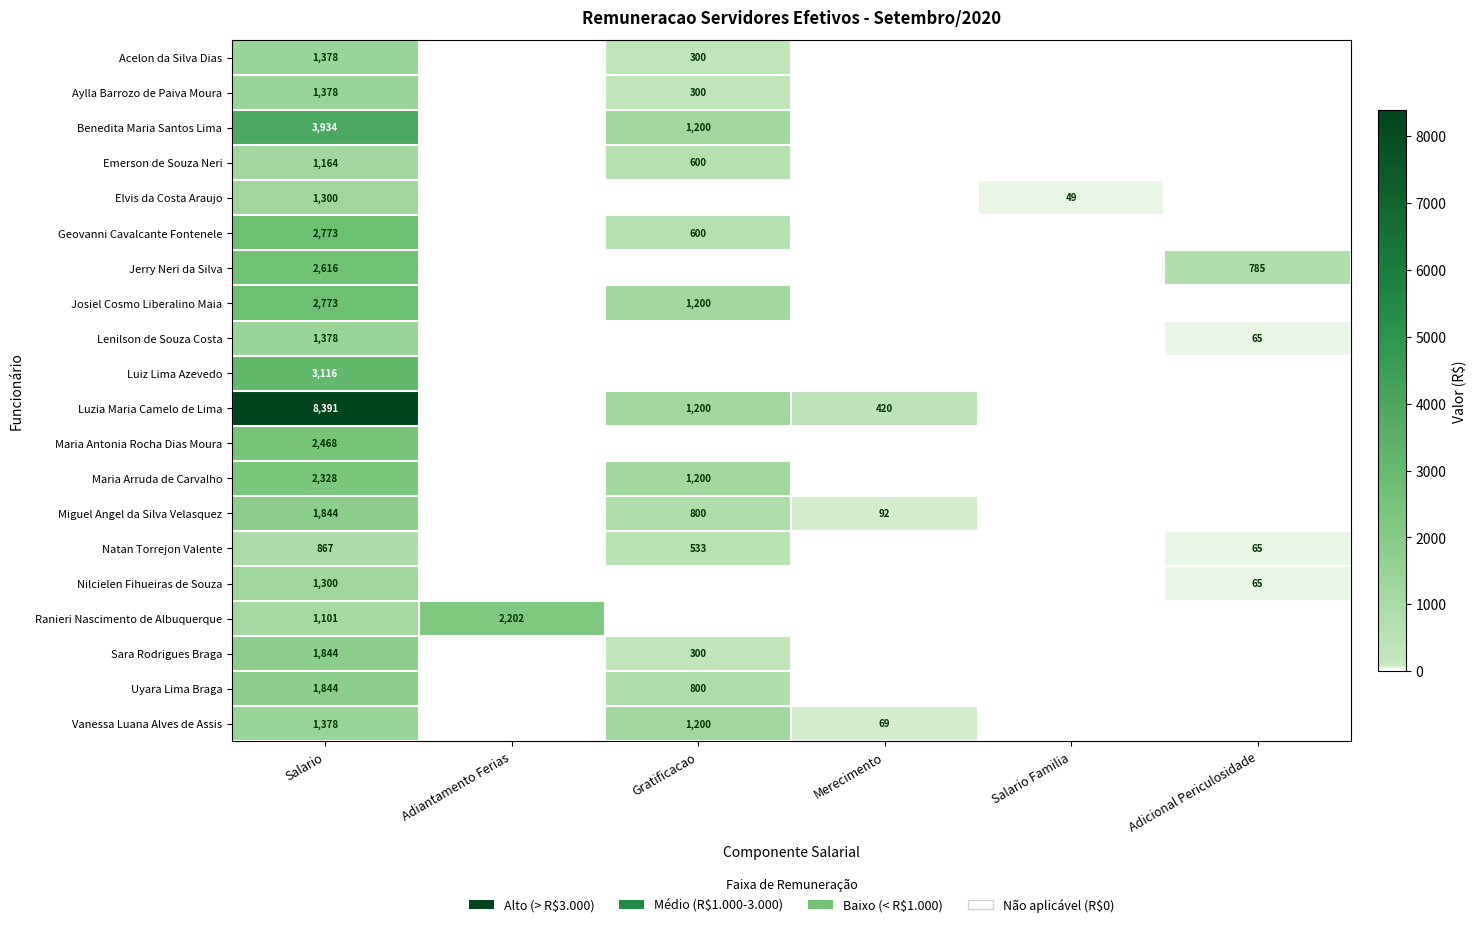

Is it true that Natan Torrejon Valente equals 533 at Gratificacao?

True